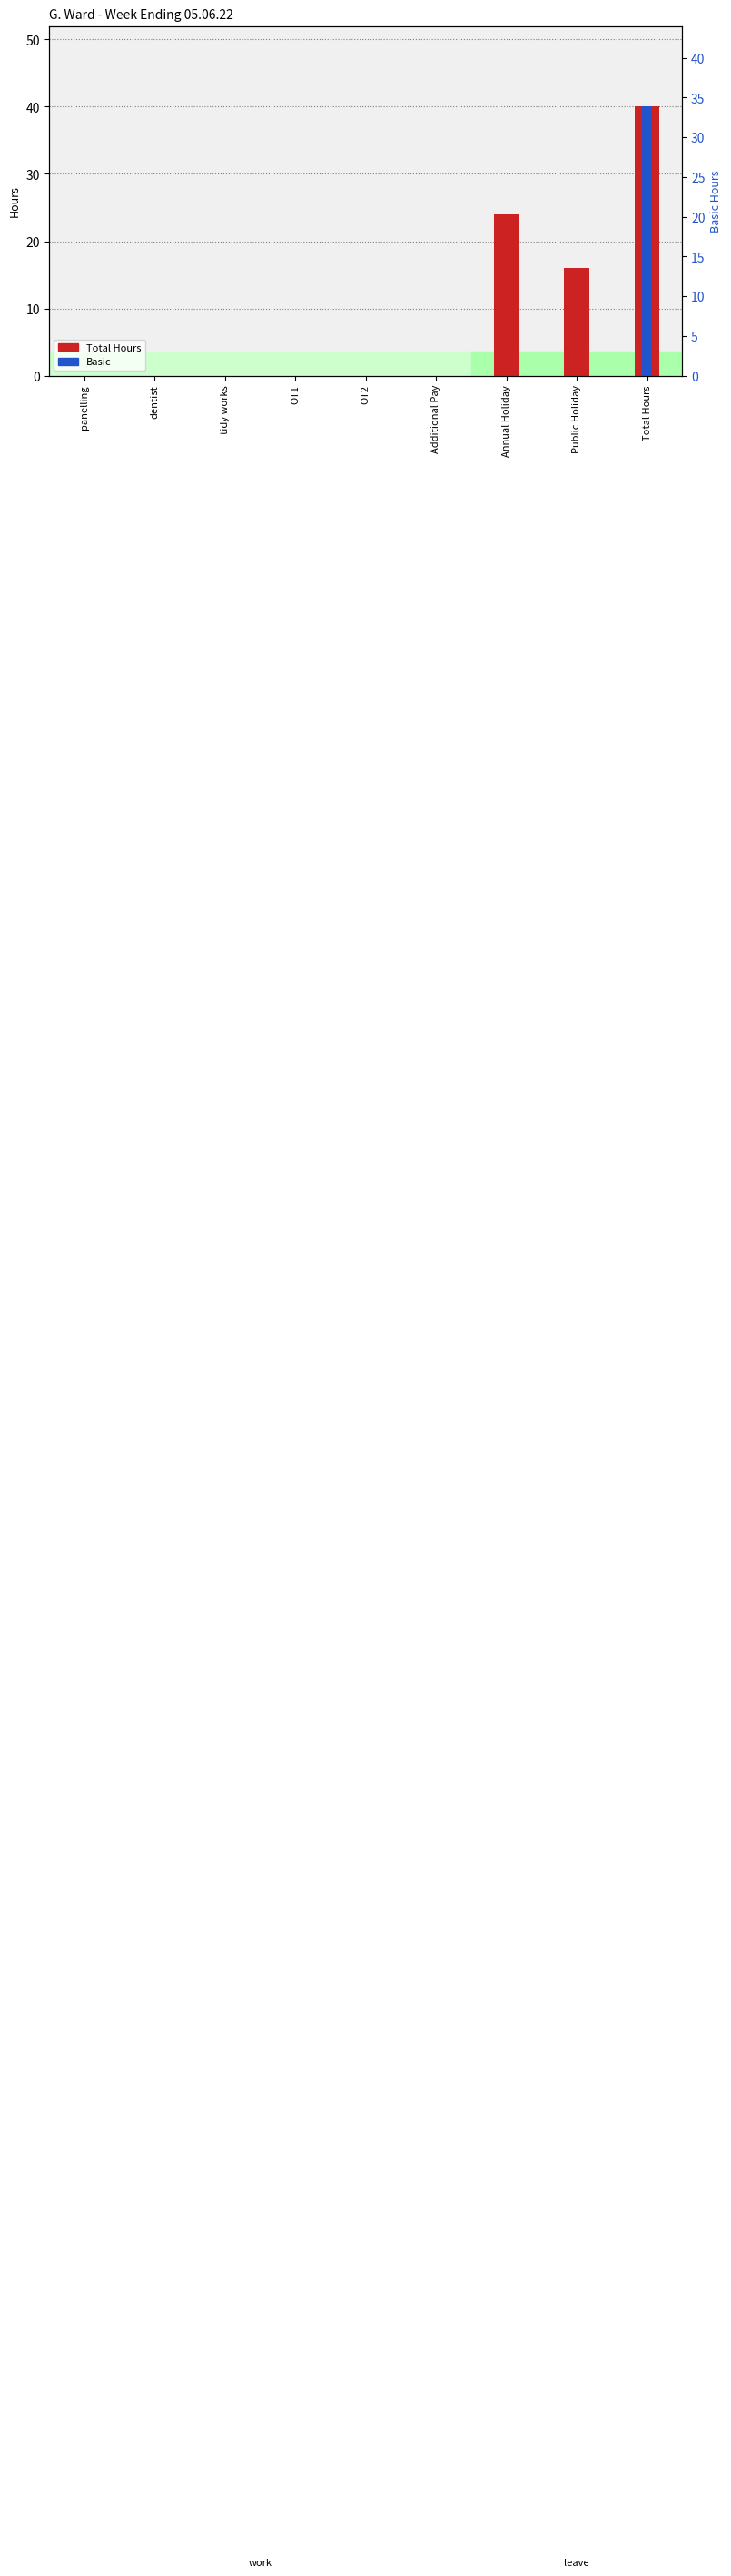

What is the average value of the Total Hours series?

9